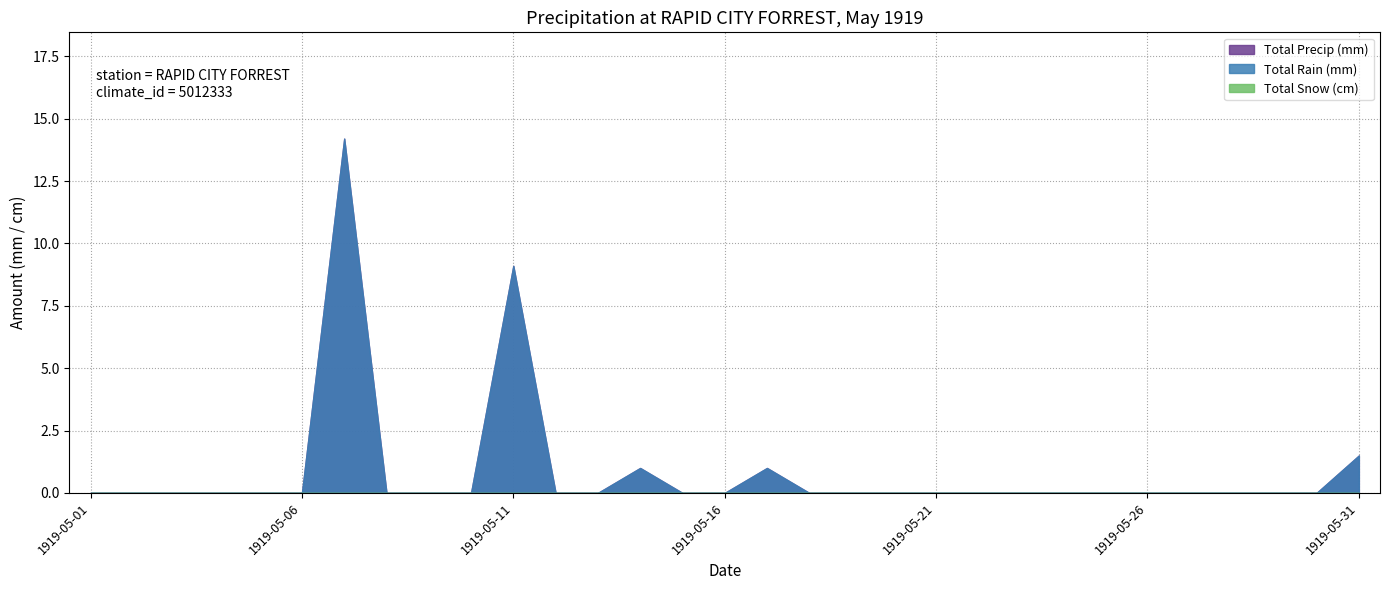

Is the value of Total Snow (cm) at 1919-05-02 greater than the value of Total Precip (mm) at 1919-05-09?

No